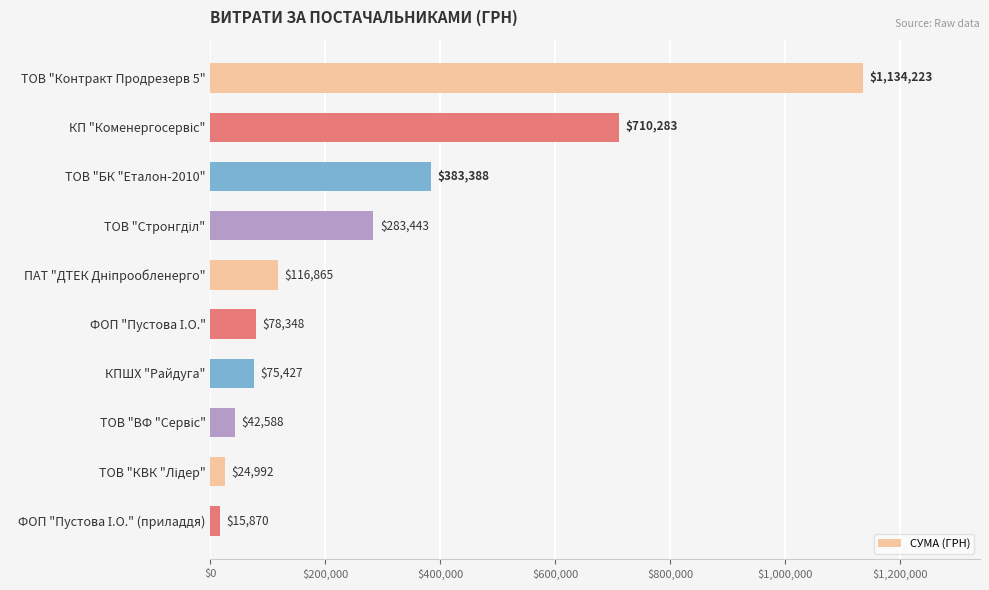

Between ТОВ "Контракт Продрезерв 5" and КПШХ "Райдуга", which is larger?

ТОВ "Контракт Продрезерв 5"